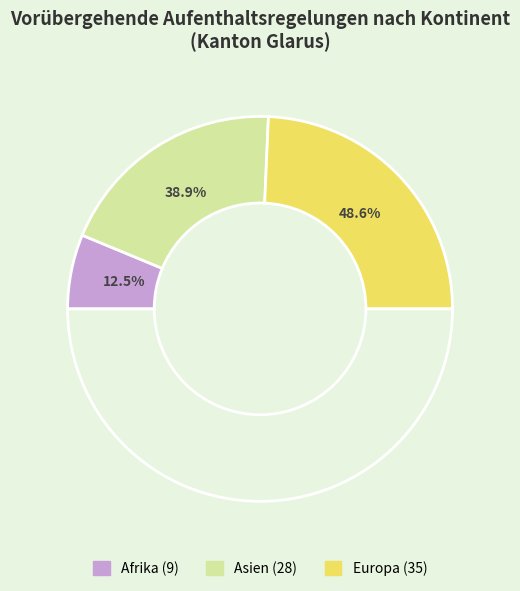

Does Europa account for over 50% of the chart?

No